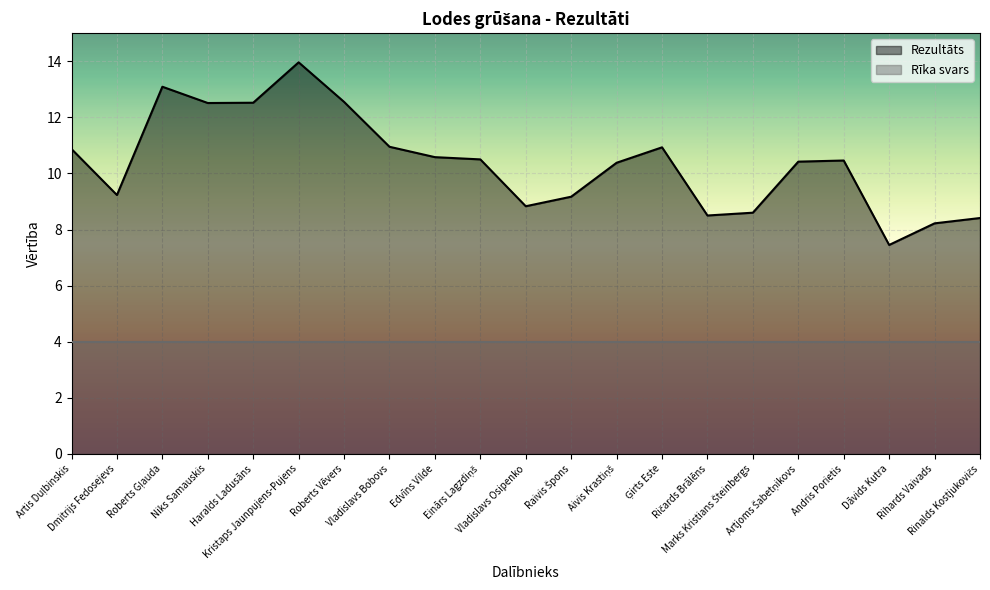

The chart shows a value of 16.7 at Aivis Krastiņš. True or false?

False